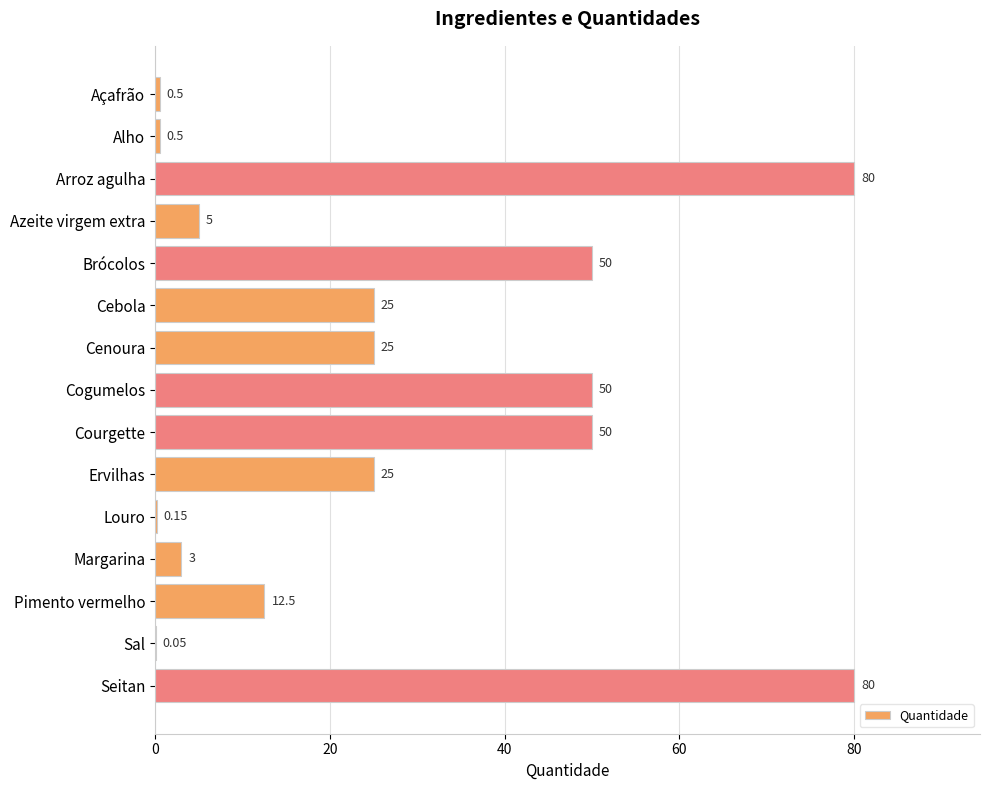

Count the number of data series in this chart.

1